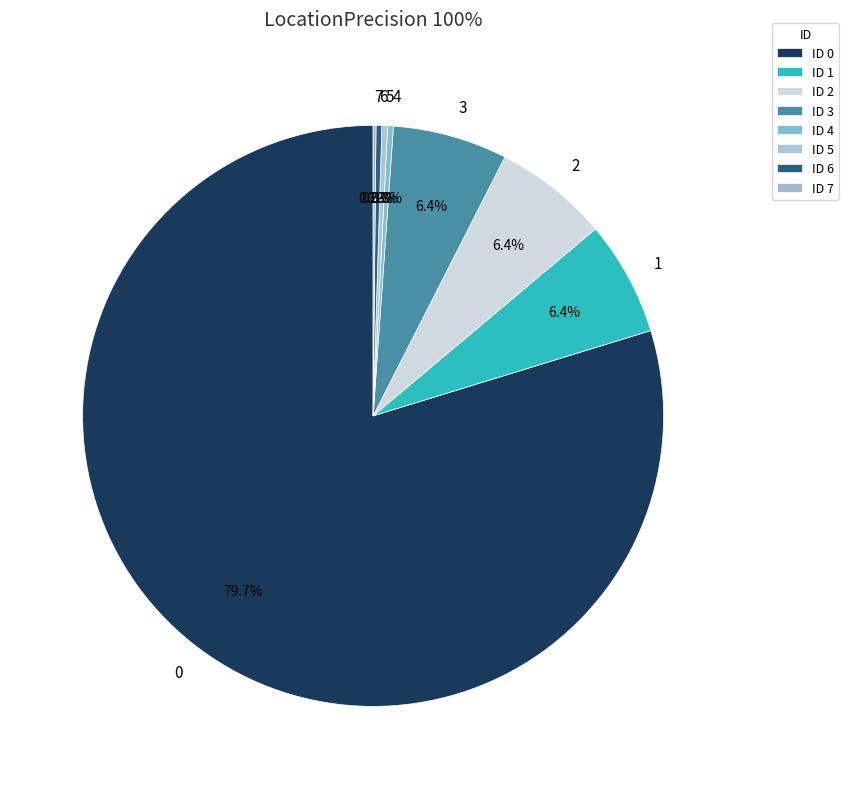

Approximately how many times larger is the value at 2 compared to 3?

1.0